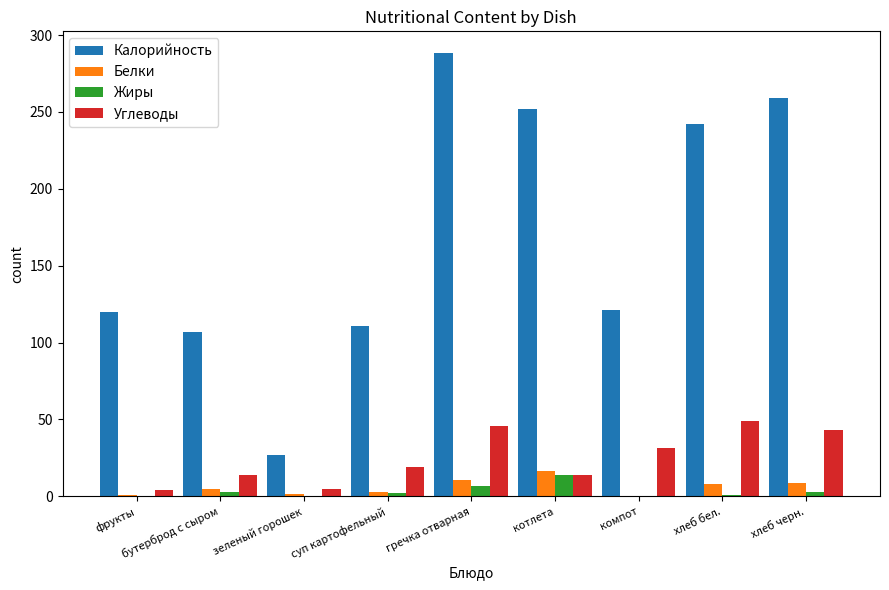

What is the sum of all Белки values?

54.2